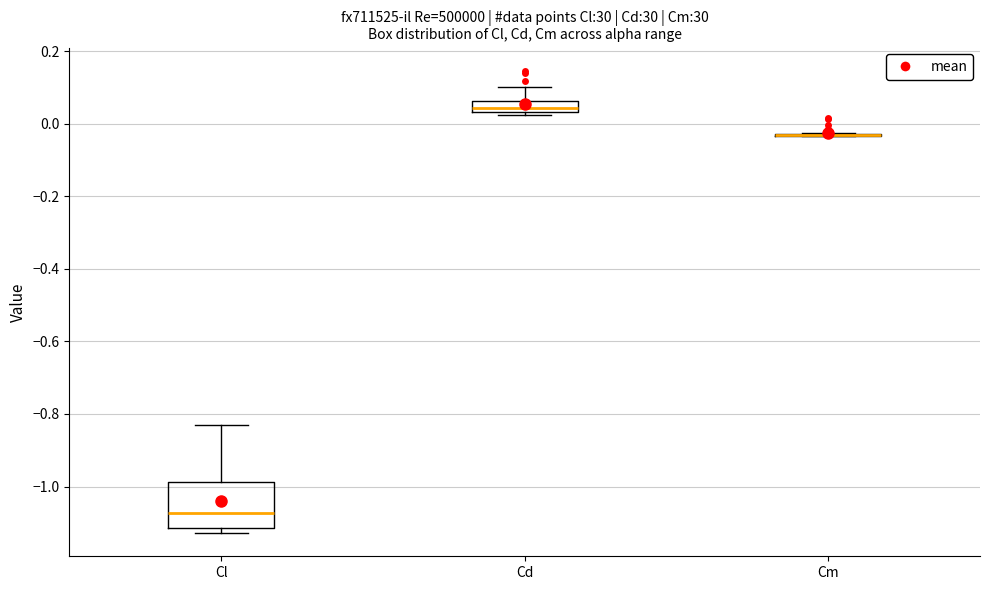

Where does the upper whisker of the box for Cd end on the y-axis? The values are not printed on the chart, so give them approximately, as read against the axis.

0.10